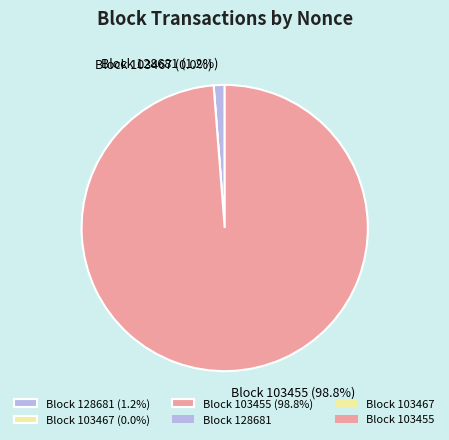

Combined, do 128681 and 103467 account for over 50%?

No